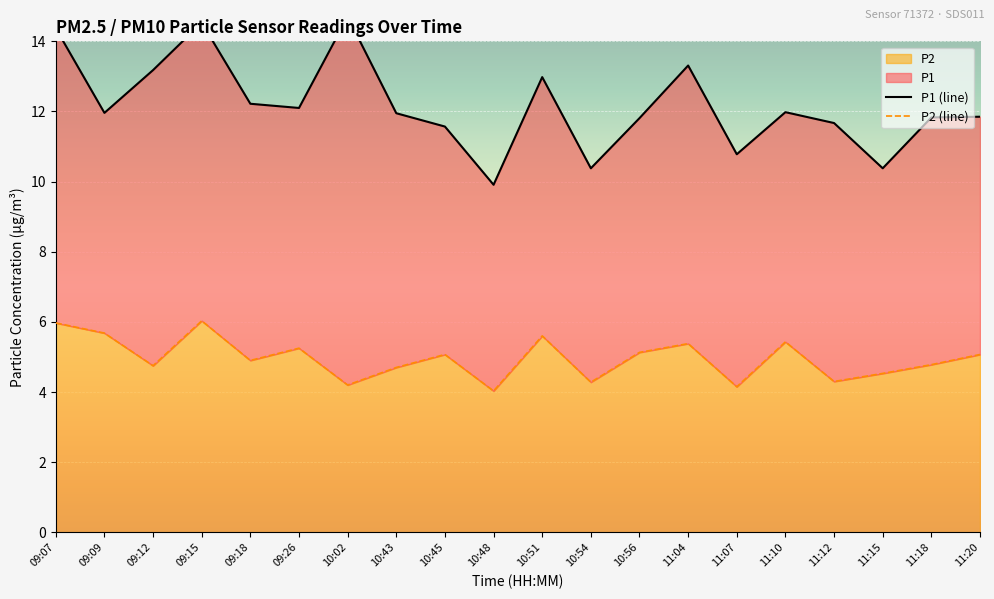

How many data points in P1 (line) are less than 11?

4